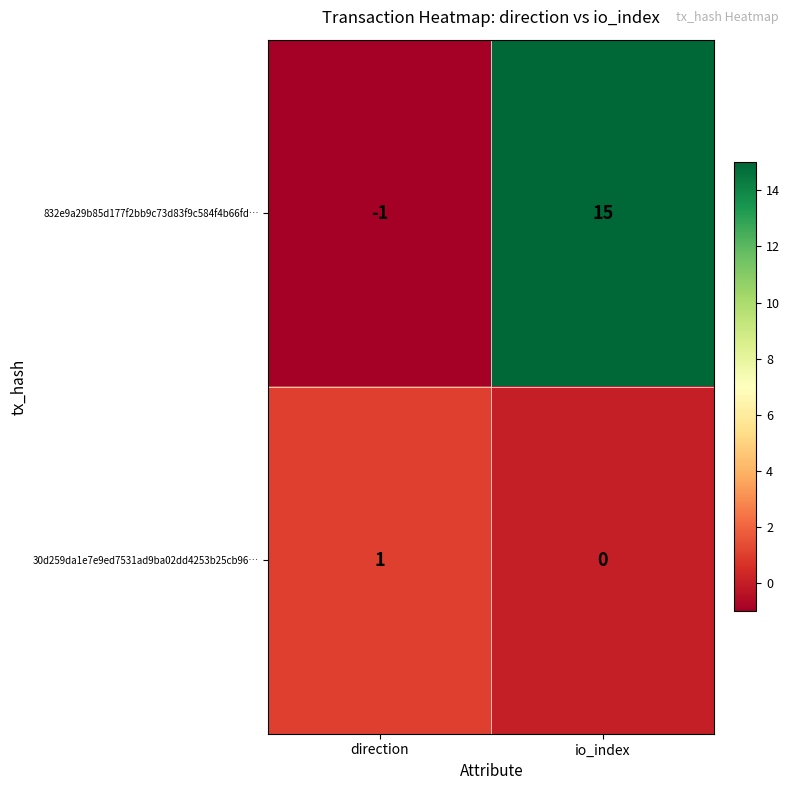

How many series are shown in this chart?

2